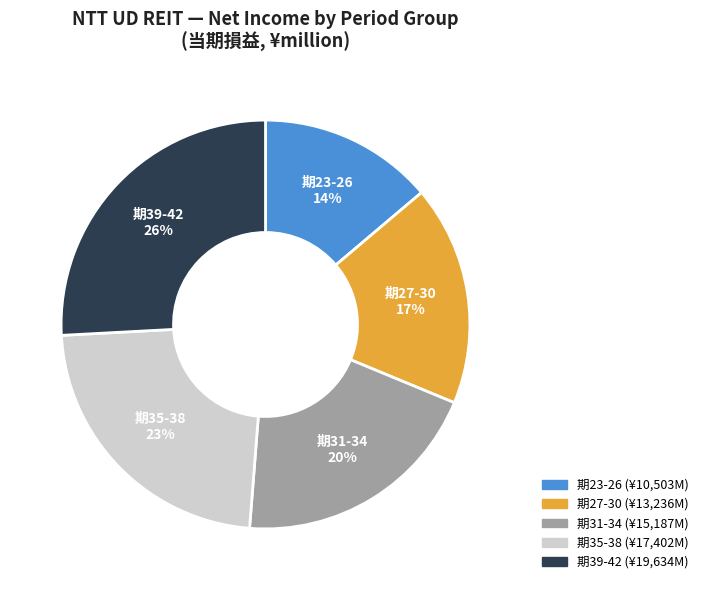

Is there a majority slice in this chart?

No